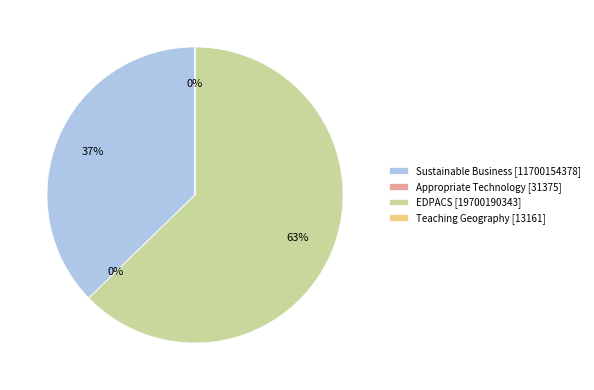

Is it true that Sustainable Business [11700154378] is 46% of the pie?

False